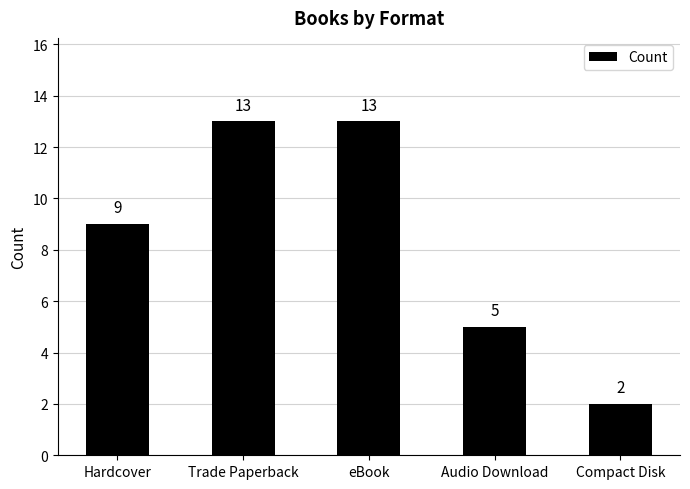

Is it true that the value at Hardcover is 9?

True